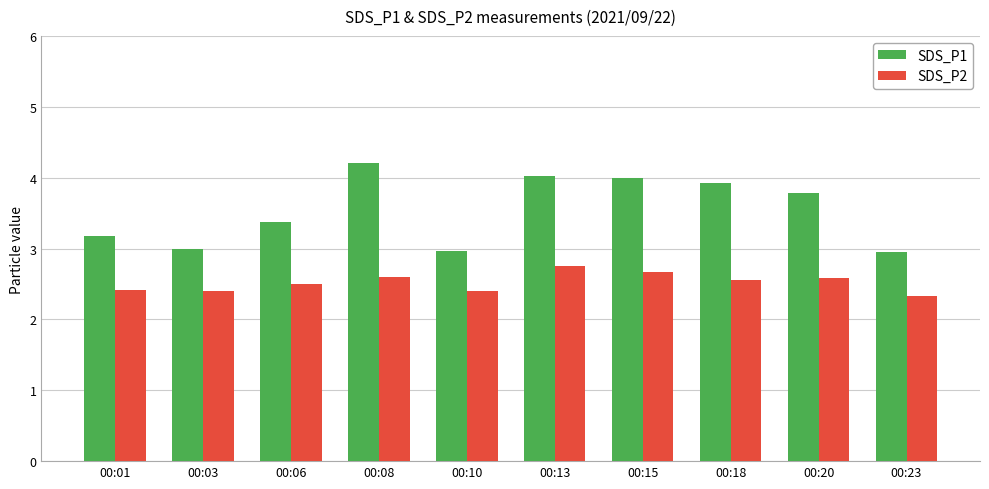

Is the value of SDS_P2 at 00:13 greater than the value of SDS_P1 at 00:15?

No